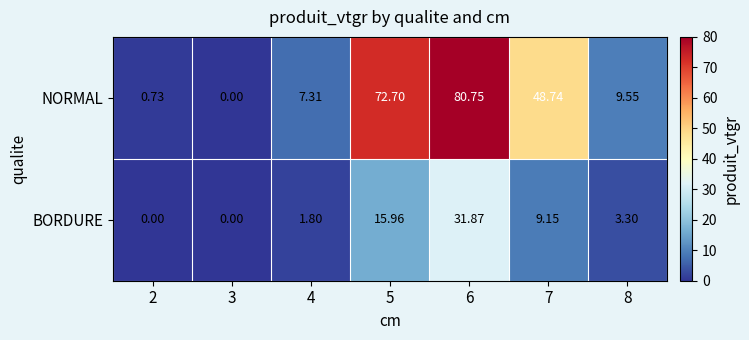

Is the value of NORMAL at 8 greater than the value of BORDURE at 2?

Yes